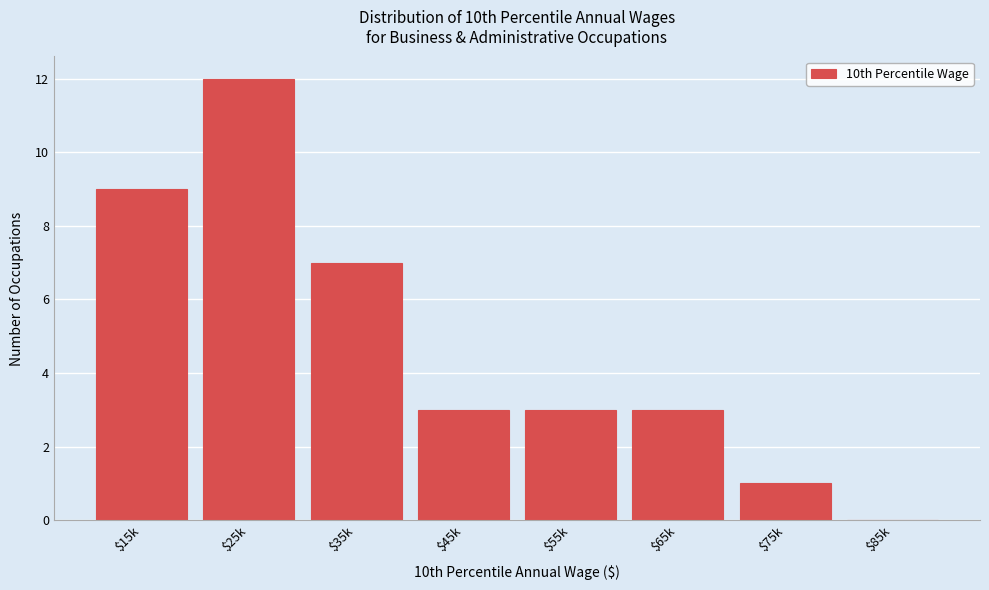

The chart shows a value of 5 at $85k. True or false?

False